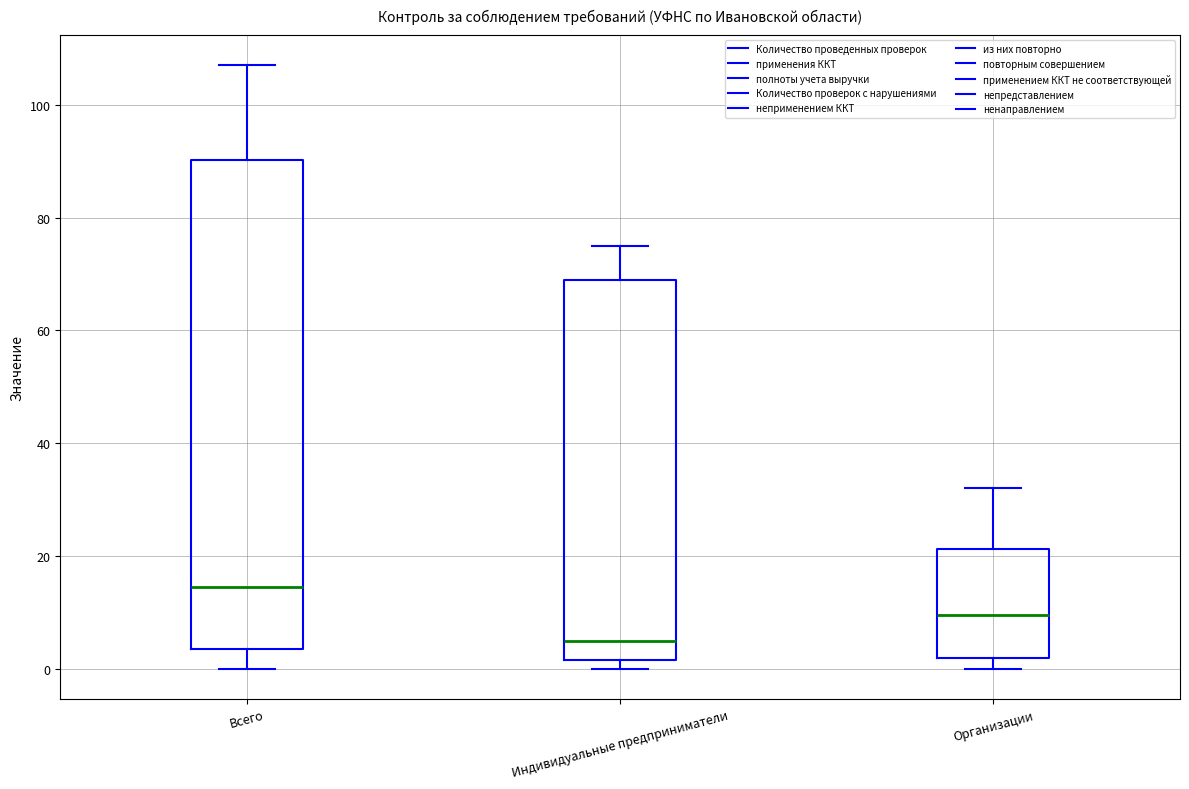

Comparing the boxes themselves (not the whiskers), which one is the tallest?

Всего